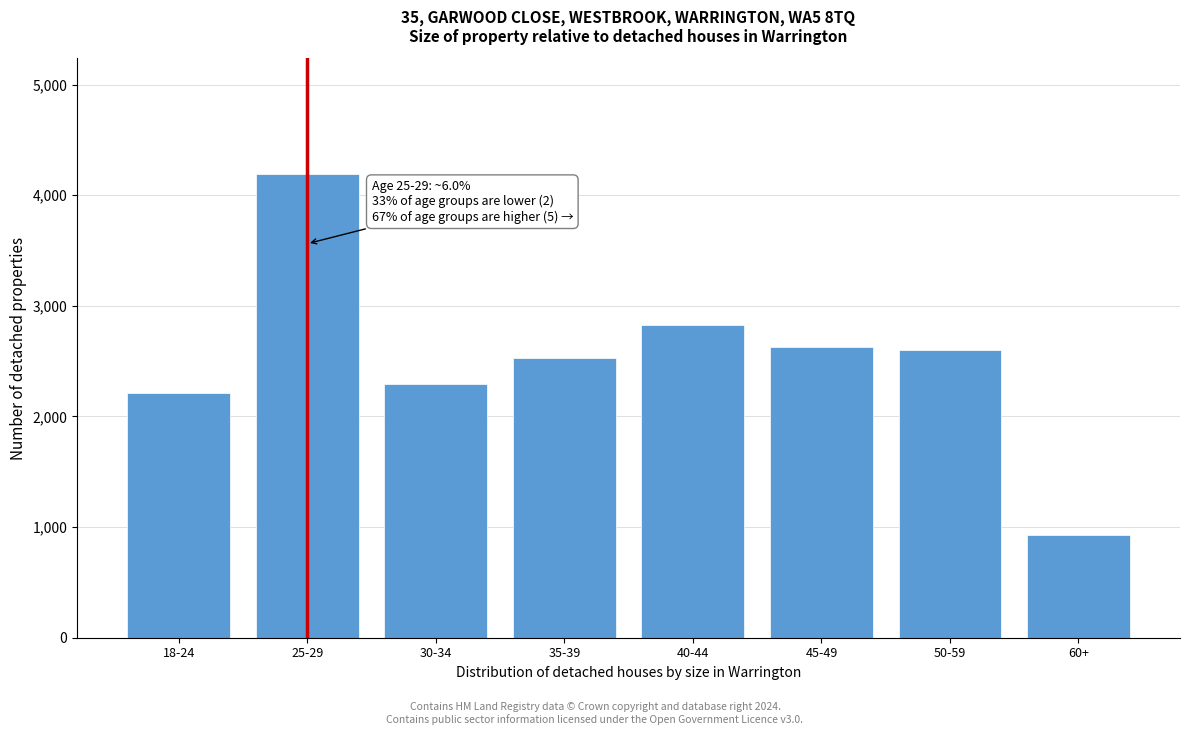

Reading left to right, transcribe all the data shown in this chart.

2211.3	4189.8	2295.6	2524.9	2822.4	2625.8	2602.7	928.5